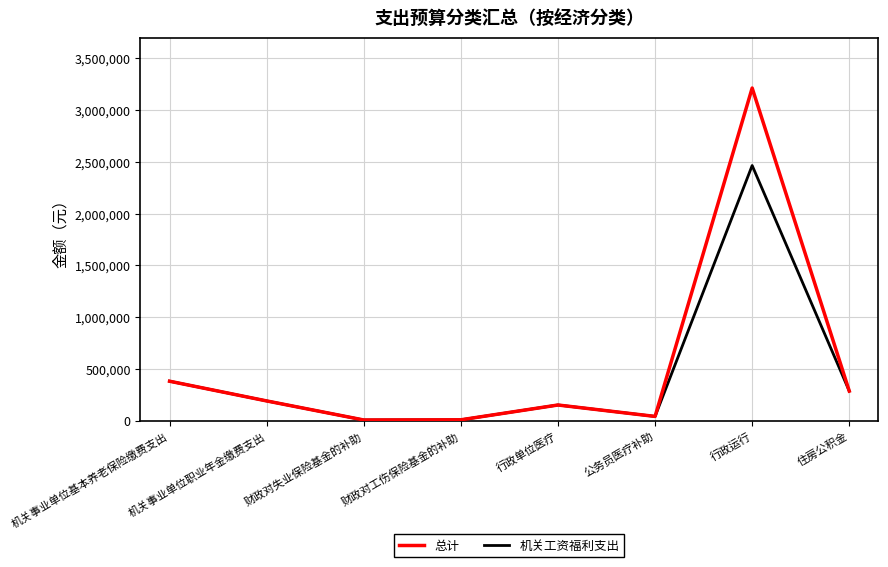

Which category has the highest value across all series?

行政运行